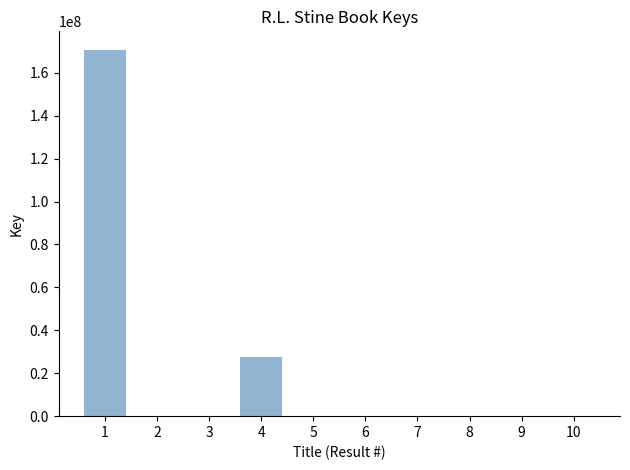

What is the maximum value shown in the chart?

170756719